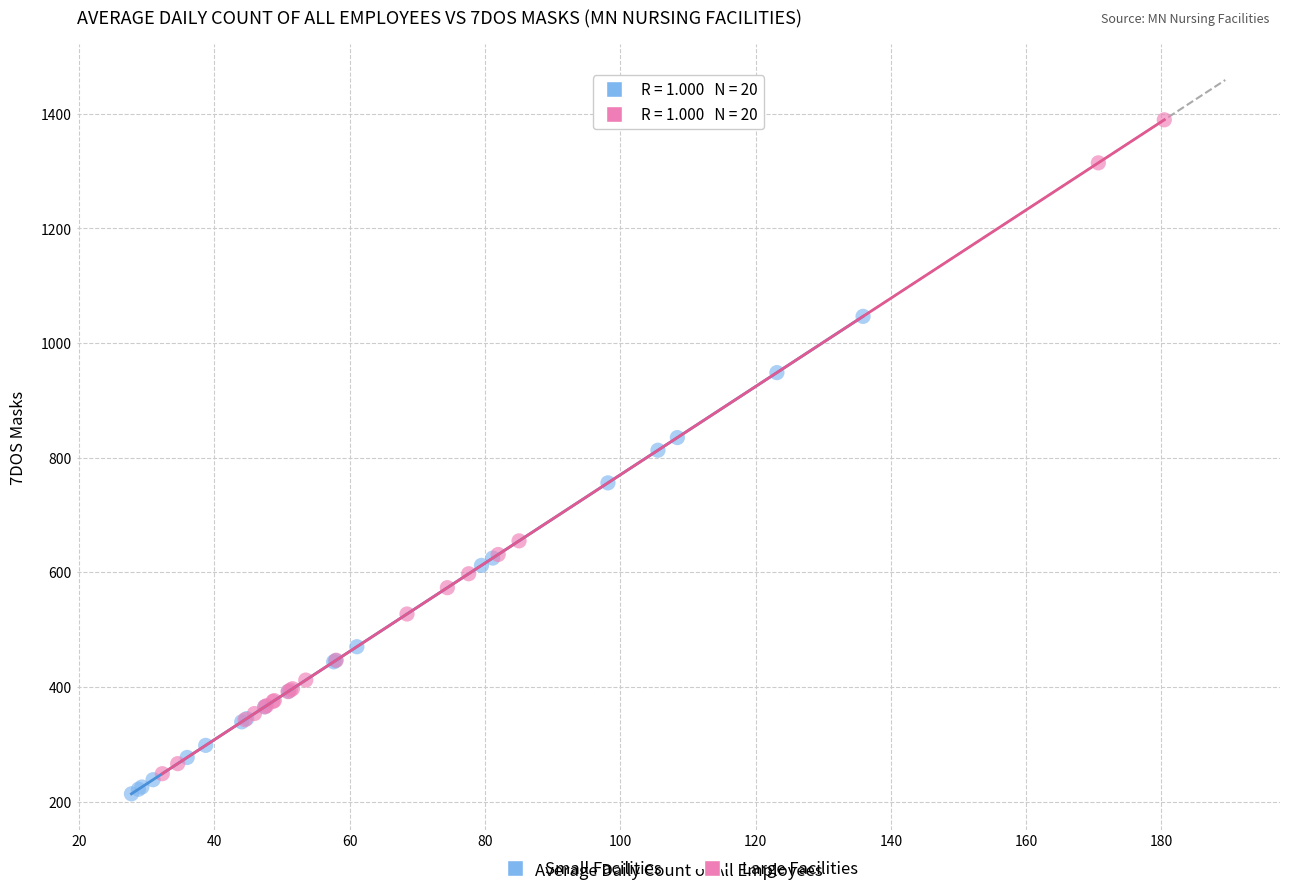

What are all the series names shown in the legend?

Small Facilities, Large Facilities